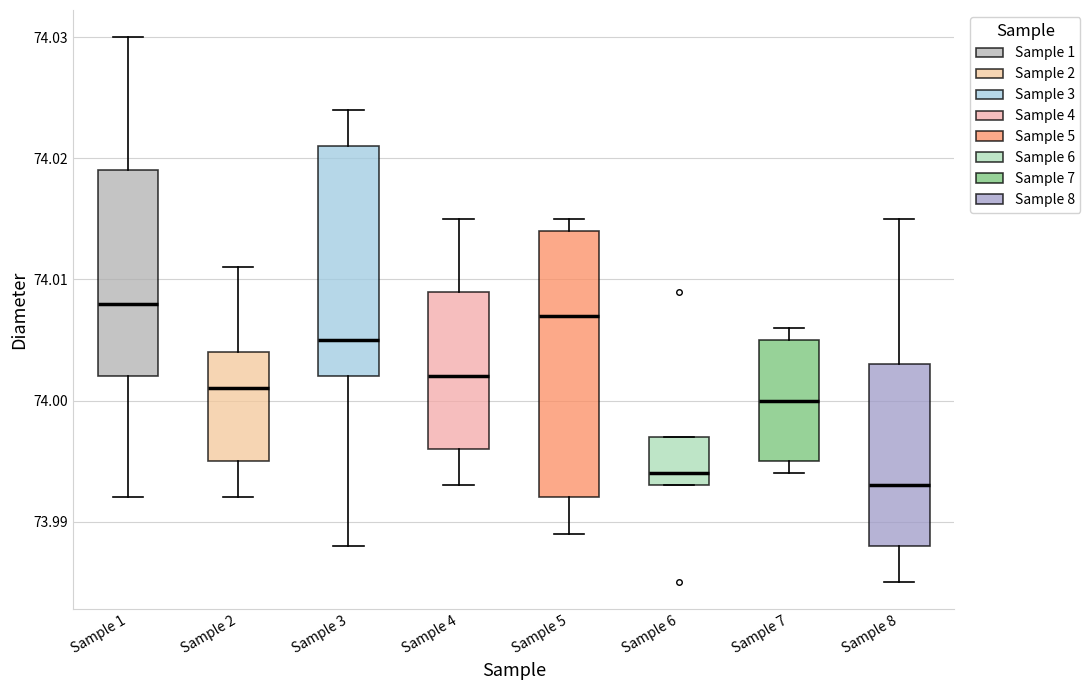

Which box is the tallest, from its lower edge to its upper edge?

Sample 5